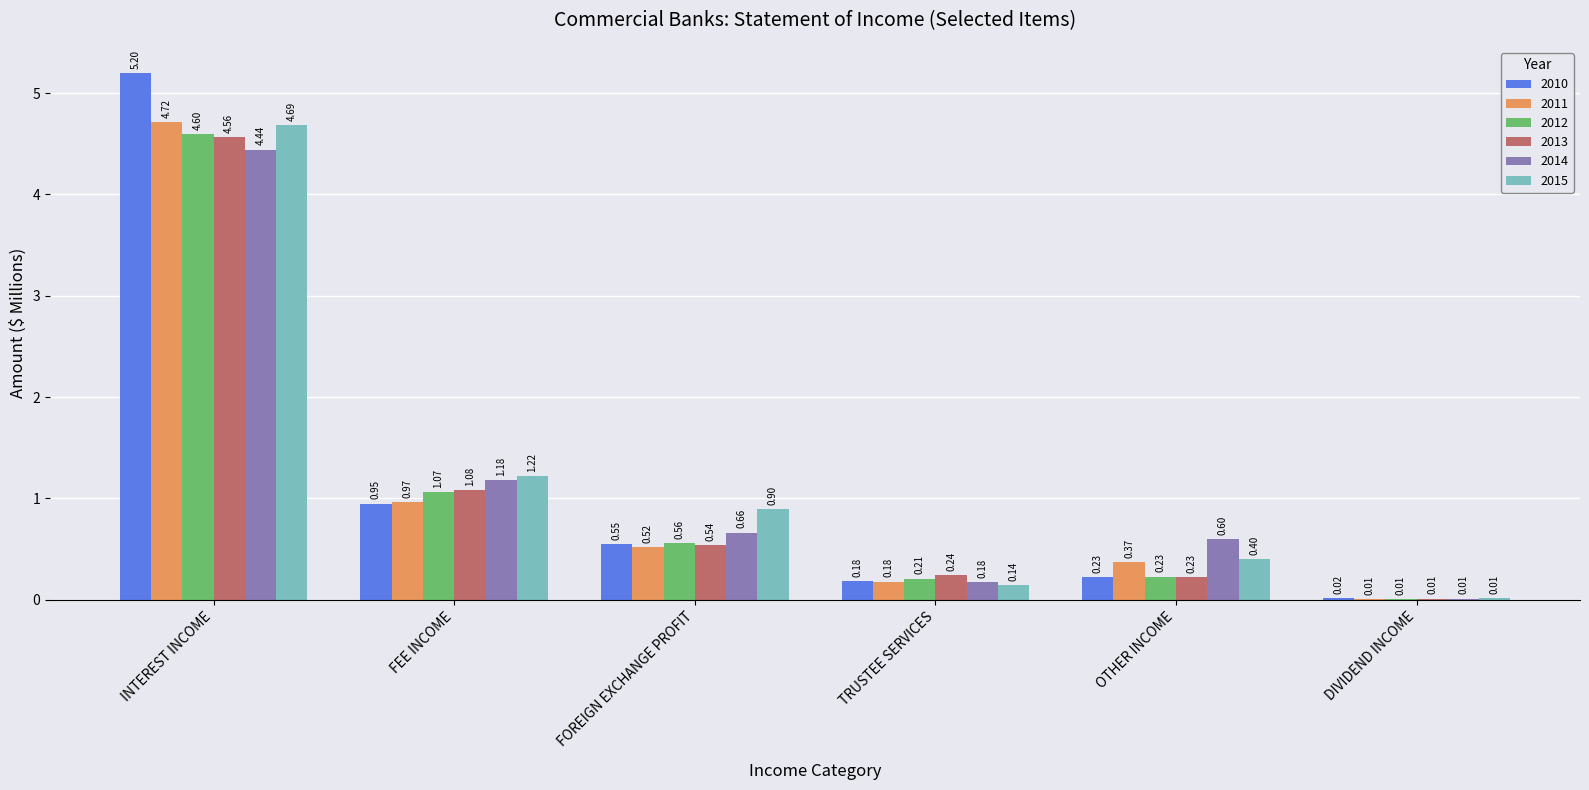

What is the sum of all 2015 values?

7.4